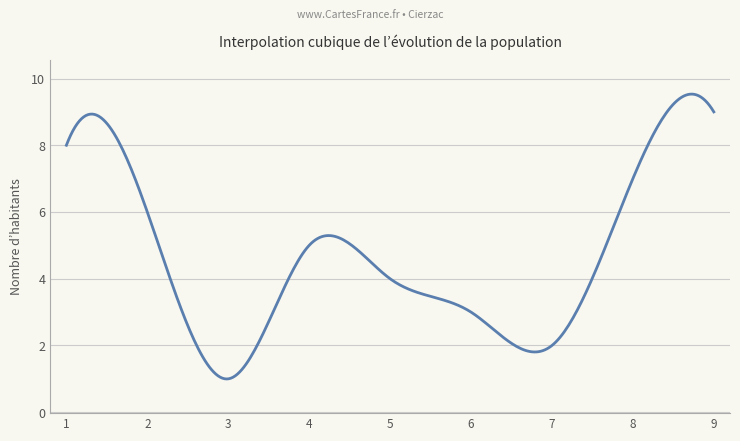

What is the difference between the maximum and minimum values?

8.5